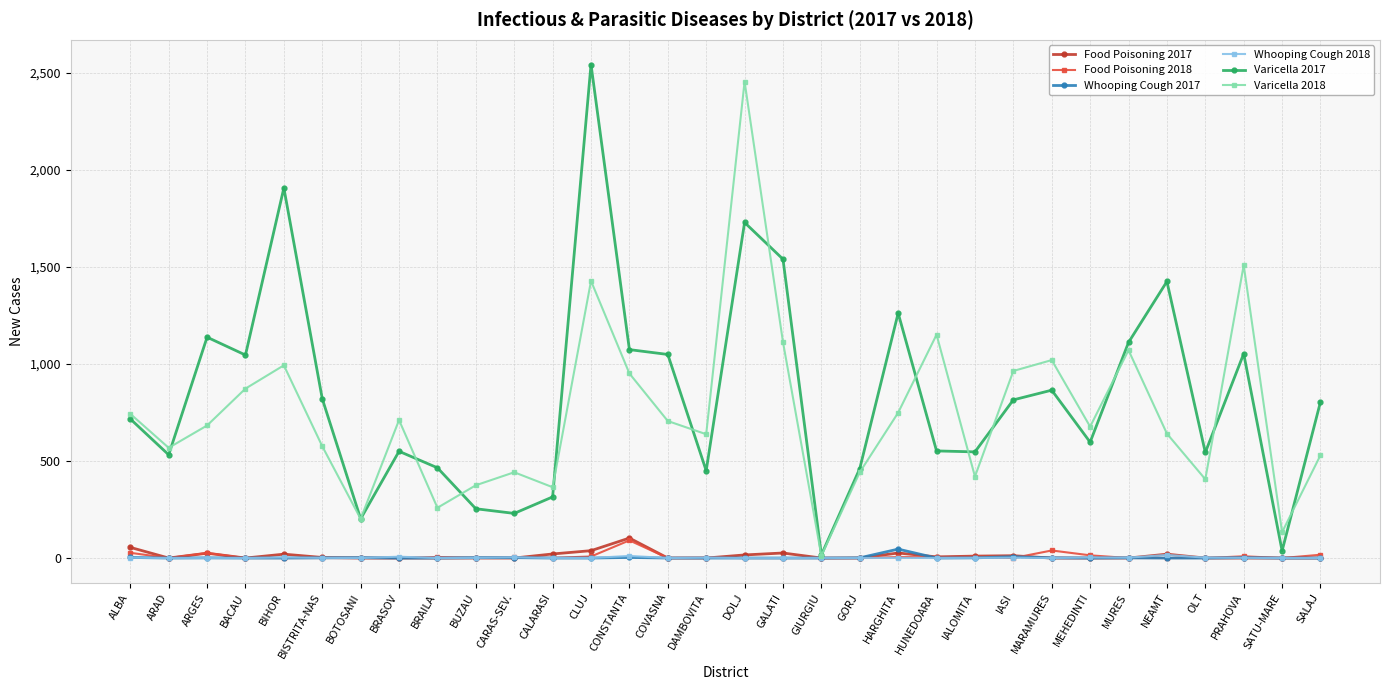

What position from the left is CARAS-SEV.?

11